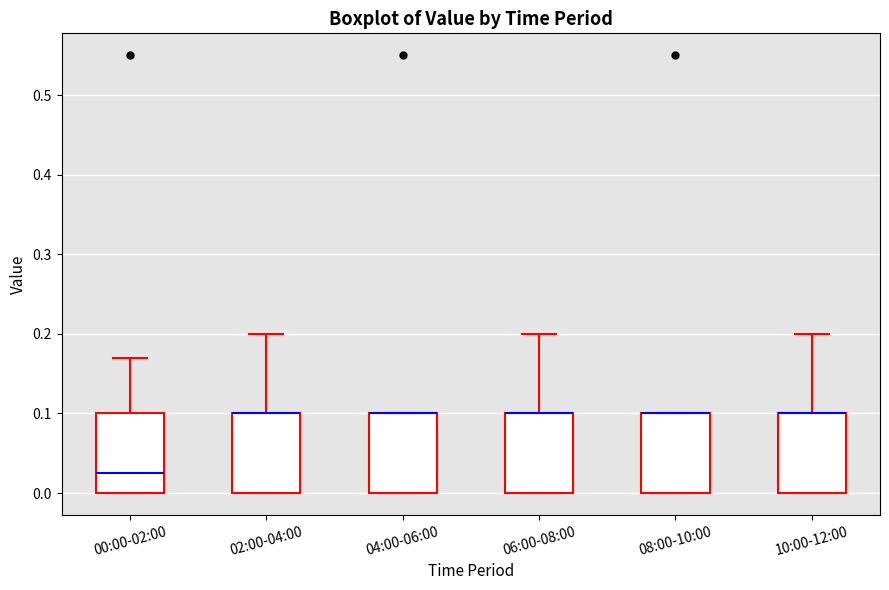

Reading left to right, transcribe this box plot: for each box, give where its median line is, the range the box spans, and where its two whiskers end, as read against the y-axis. The values are not printed on the chart, so give them approximately, as read against the axis.

00:00-02:00: median 0.03, box 0.00 to 0.10, whiskers 0.00 to 0.17
02:00-04:00: median 0.10 (drawn on the box's upper edge), box 0.00 to 0.10, whiskers 0.00 to 0.20
04:00-06:00: median 0.10 (drawn on the box's upper edge), box 0.00 to 0.10, whiskers 0.00 to 0.10
06:00-08:00: median 0.10 (drawn on the box's upper edge), box 0.00 to 0.10, whiskers 0.00 to 0.20
08:00-10:00: median 0.10 (drawn on the box's upper edge), box 0.00 to 0.10, whiskers 0.00 to 0.10
10:00-12:00: median 0.10 (drawn on the box's upper edge), box 0.00 to 0.10, whiskers 0.00 to 0.20